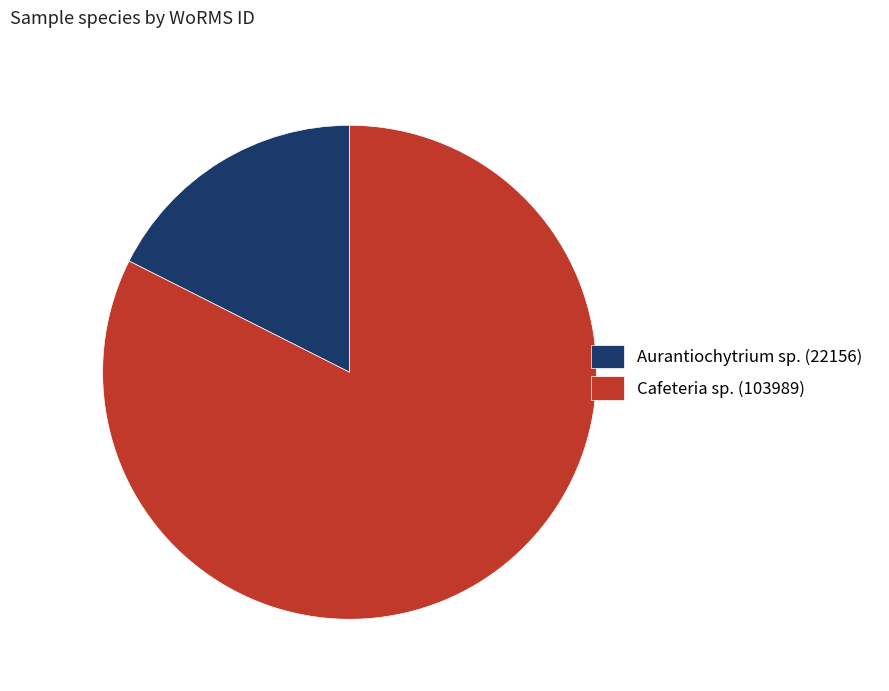

Between Aurantiochytrium sp. (22156) and Cafeteria sp. (103989), which is larger?

Cafeteria sp. (103989)